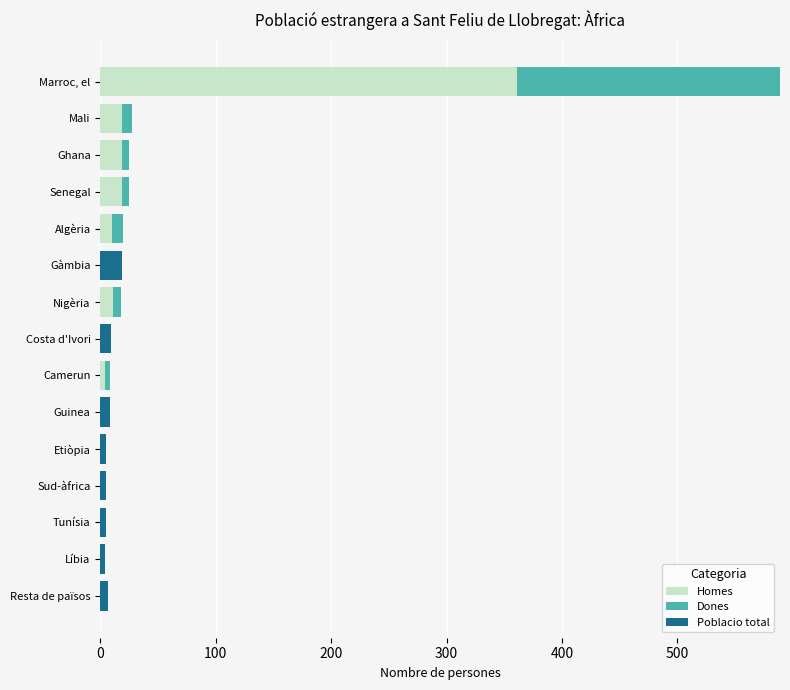

What is the sum of all Homes values?

443